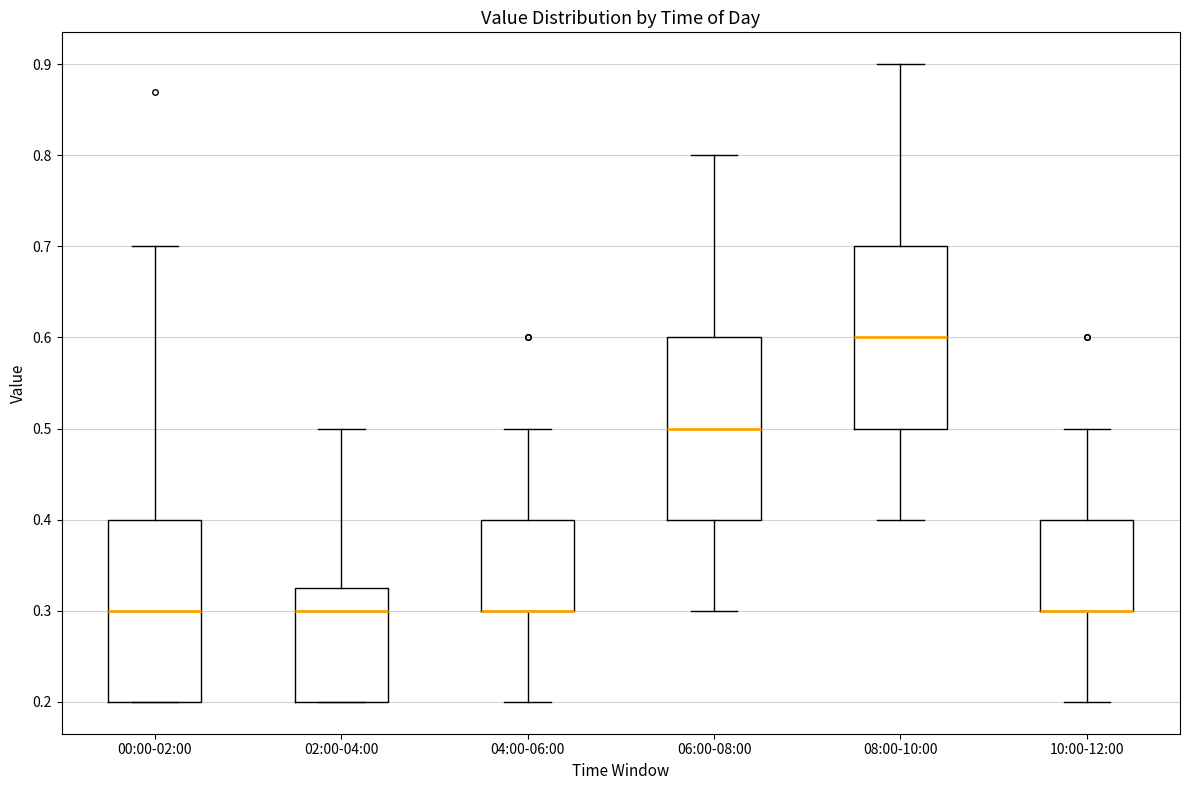

Reading left to right, read every box against the y-axis: the position of its median line, the range the box covers, and the ends of its whiskers. The values are not printed on the chart, so give them approximately, as read against the axis.

00:00-02:00: median 0.30, box 0.20 to 0.40, whiskers 0.20 to 0.70
02:00-04:00: median 0.30, box 0.20 to 0.33, whiskers 0.20 to 0.50
04:00-06:00: median 0.30 (drawn on the box's lower edge), box 0.30 to 0.40, whiskers 0.20 to 0.50
06:00-08:00: median 0.50, box 0.40 to 0.60, whiskers 0.30 to 0.80
08:00-10:00: median 0.60, box 0.50 to 0.70, whiskers 0.40 to 0.90
10:00-12:00: median 0.30 (drawn on the box's lower edge), box 0.30 to 0.40, whiskers 0.20 to 0.50